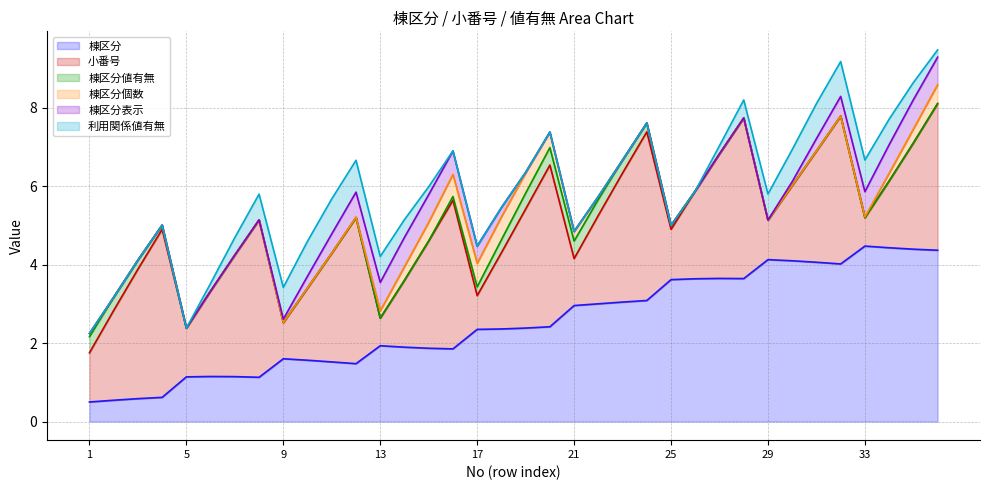

What is the maximum value for 棟区分?

4.5